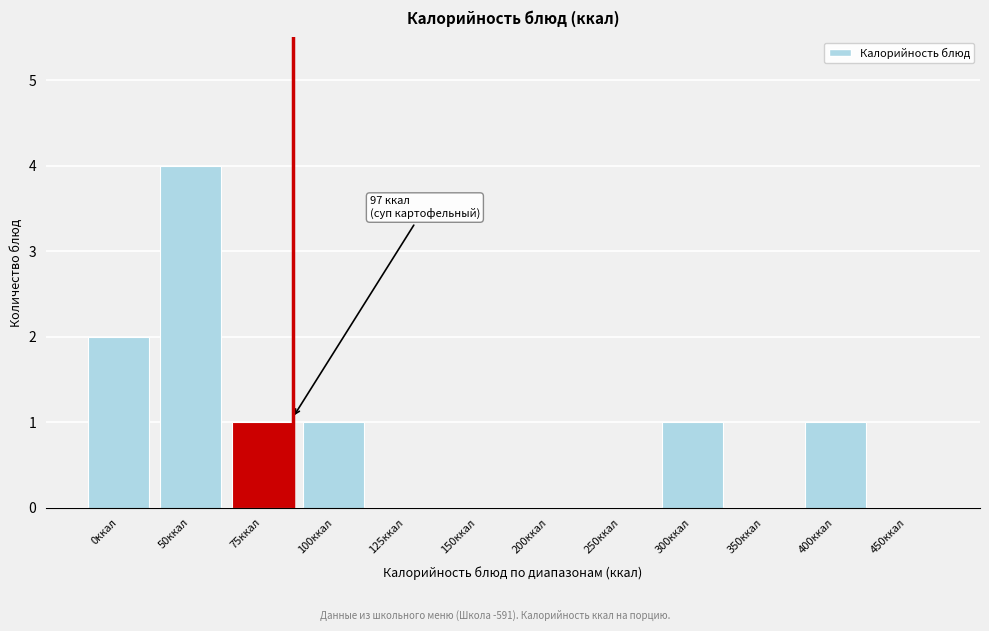

Reading left to right, list all the values displayed in this chart.

0ккал=2	50ккал=4	75ккал=1	100ккал=1	125ккал=0	150ккал=0	200ккал=0	250ккал=0	300ккал=1	350ккал=0	400ккал=1	450ккал=0